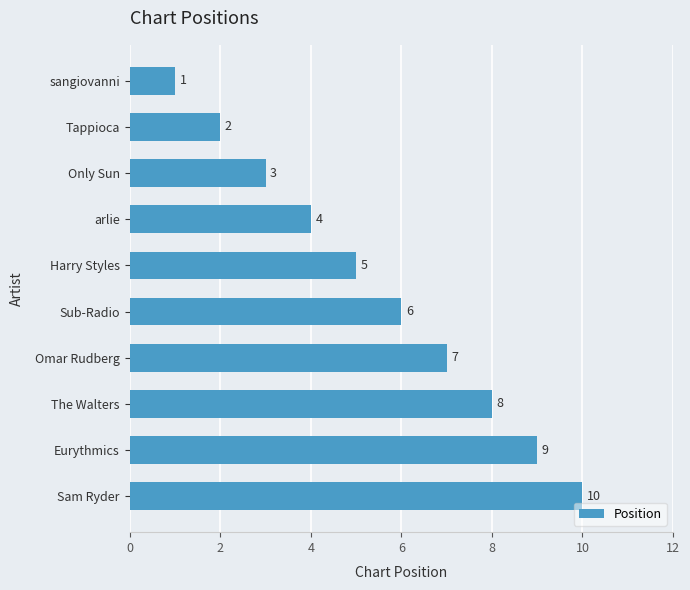

Rank the categories by value from highest to lowest.

Sam Ryder, Eurythmics, The Walters, Omar Rudberg, Sub-Radio, Harry Styles, arlie, Only Sun, Tappioca, sangiovanni